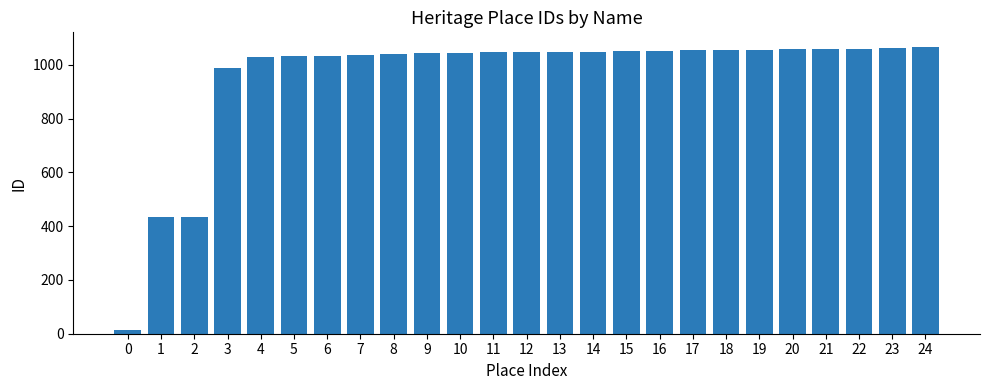

The value at 19 is 1057. True or false?

True